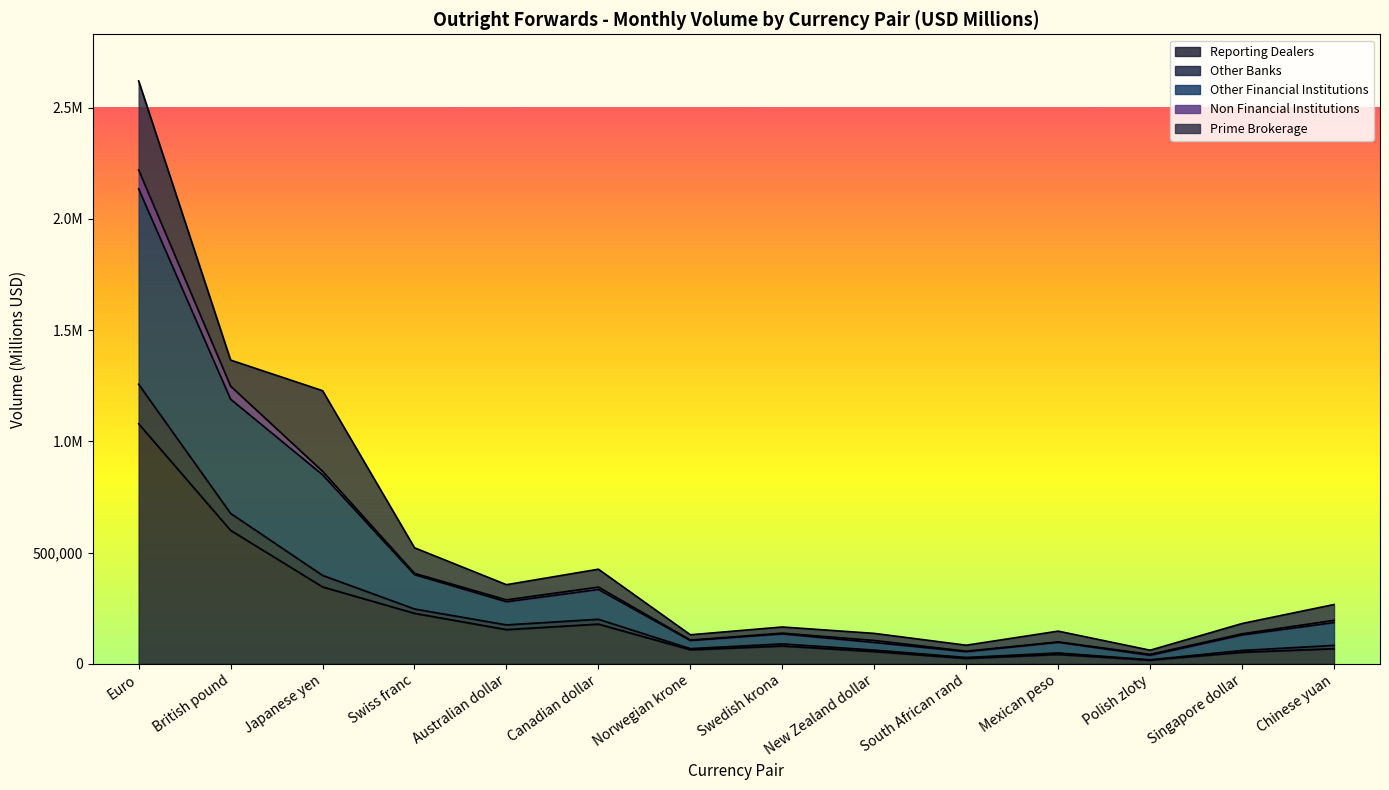

At which label does Other Financial Institutions reach its peak?

Euro